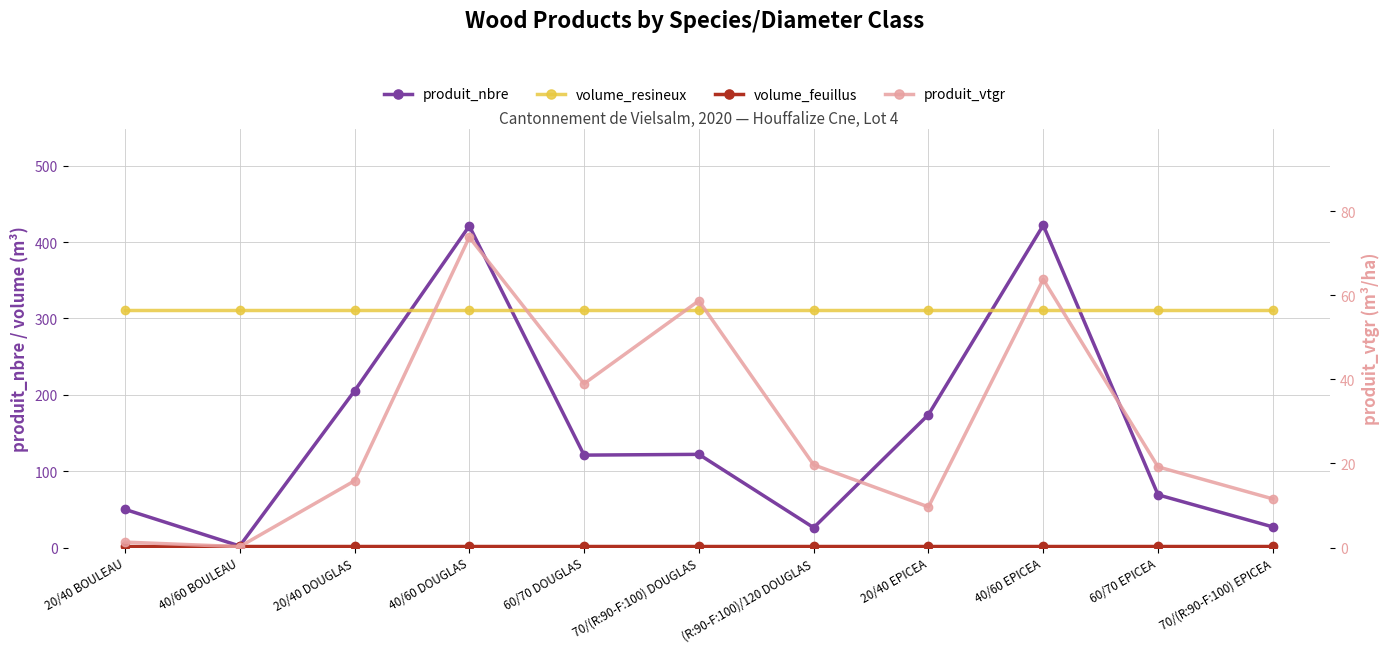

Which series changed the most between 40/60 DOUGLAS and 40/60 EPICEA?

produit_vtgr